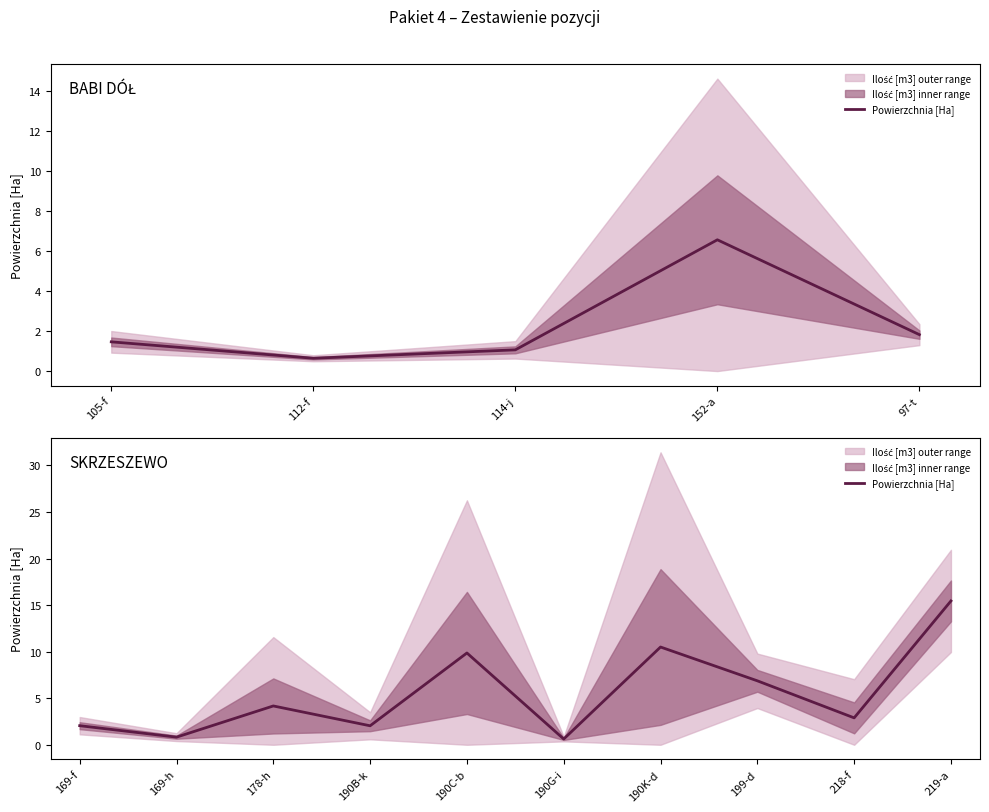

How many interior local peaks (higher than both neighbors) does the data have?

3